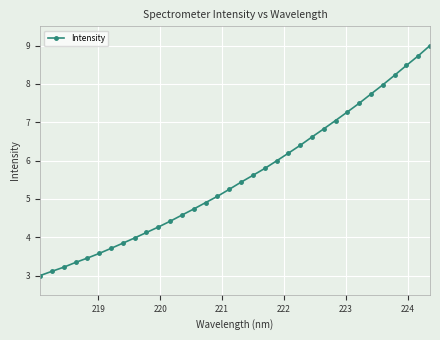

What is the difference between the maximum and minimum values?

6.0